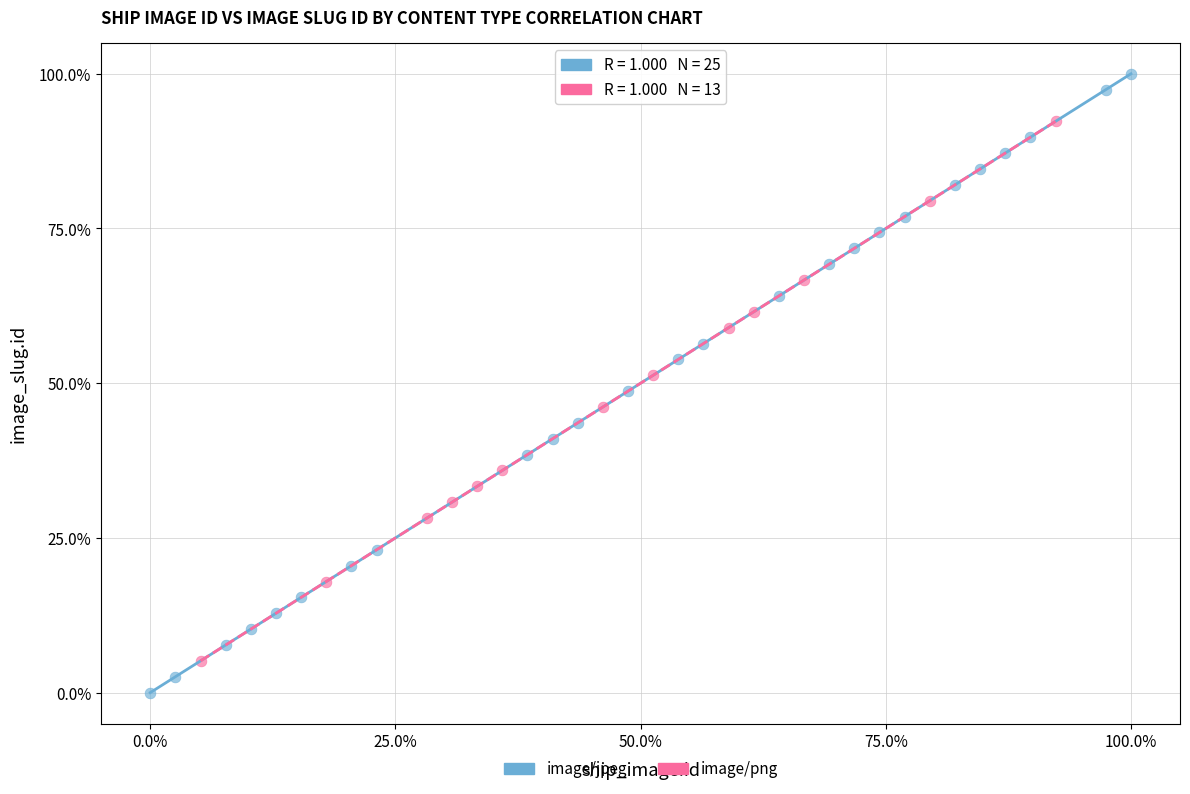

What are all the series names shown in the legend?

image/jpeg, image/png